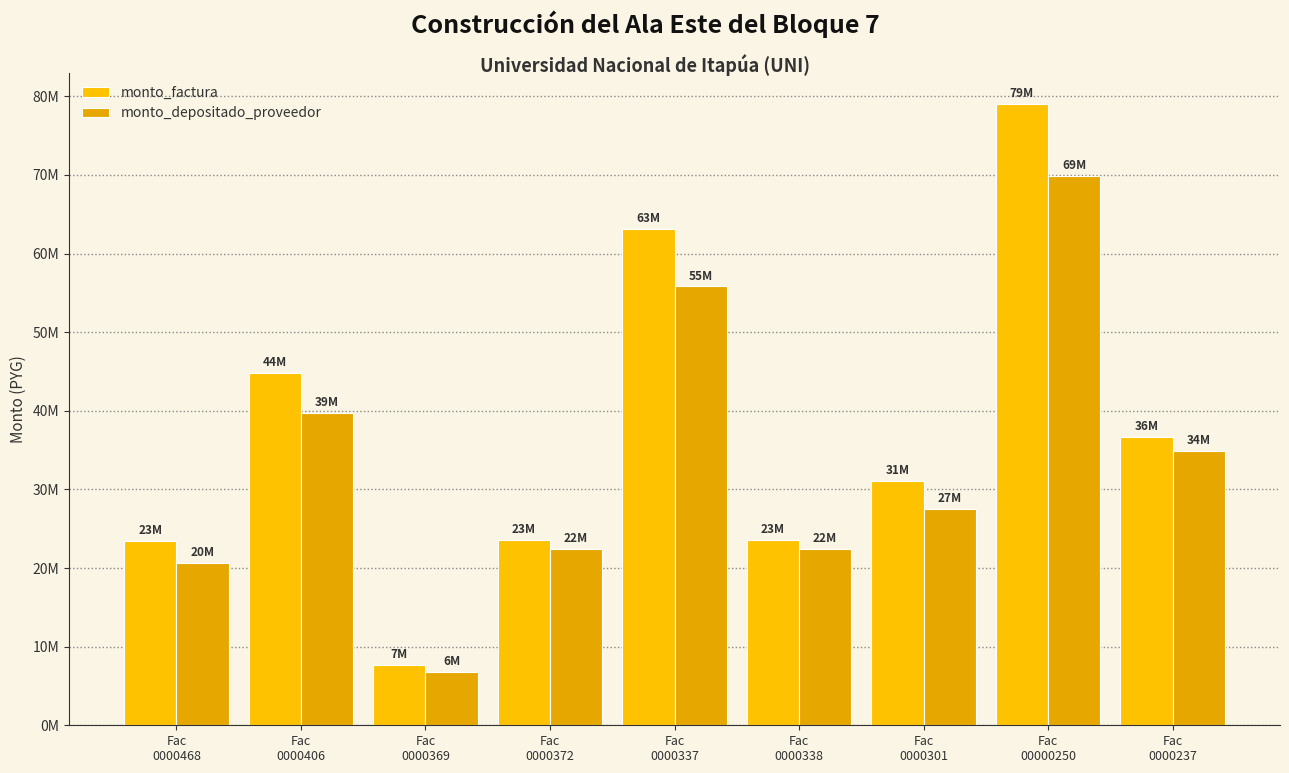

Reading right to left, list all the values displayed in this chart.

monto_factura: Fac
0000237=36707955	Fac
00000250=79018965	Fac
0000301=31104900	Fac
0000338=23613098	Fac
0000337=63118310	Fac
0000372=23530005	Fac
0000369=7720985	Fac
0000406=44865367	Fac
0000468=23444868
monto_depositado_proveedor: Fac
0000237=34905929	Fac
00000250=69871921	Fac
0000301=27504272	Fac
0000338=22455627	Fac
0000337=55816478	Fac
0000372=22376608	Fac
0000369=6827784	Fac
0000406=39675123	Fac
0000468=20694655